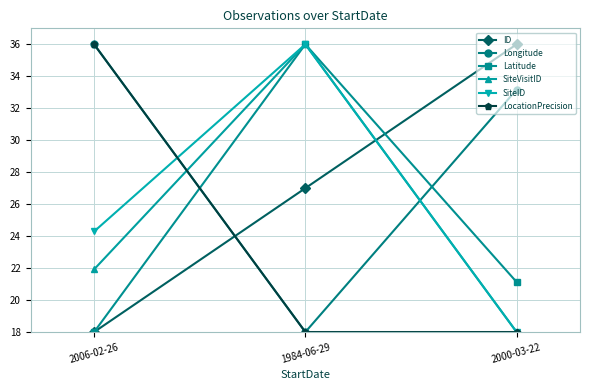

What is the smallest value displayed?

18.0